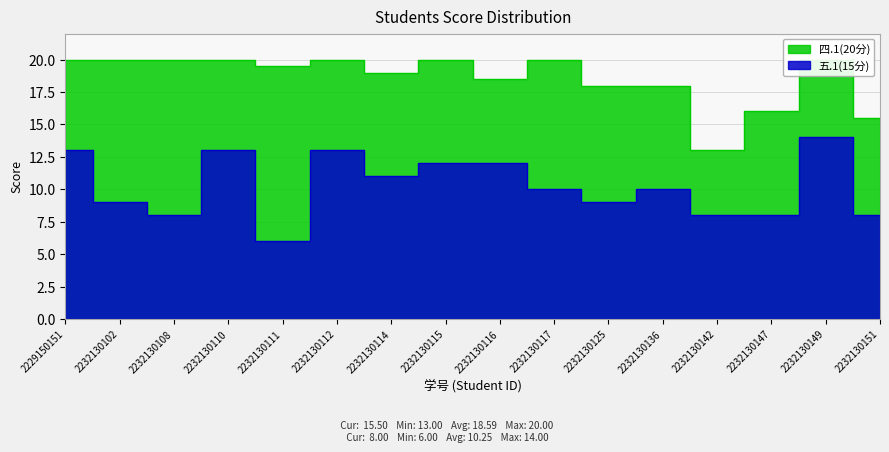

Reading left to right, what are all the values shown in this chart?

四.1(20分): 2229150151=20.0	2232130102=20.0	2232130108=20.0	2232130110=20.0	2232130111=19.5	2232130112=20.0	2232130114=19.0	2232130115=20.0	2232130116=18.5	2232130117=20.0	2232130125=18.0	2232130136=18.0	2232130142=13.0	2232130147=16.0	2232130149=20.0	2232130151=15.5
五.1(15分): 2229150151=13.0	2232130102=9.0	2232130108=8.0	2232130110=13.0	2232130111=6.0	2232130112=13.0	2232130114=11.0	2232130115=12.0	2232130116=12.0	2232130117=10.0	2232130125=9.0	2232130136=10.0	2232130142=8.0	2232130147=8.0	2232130149=14.0	2232130151=8.0